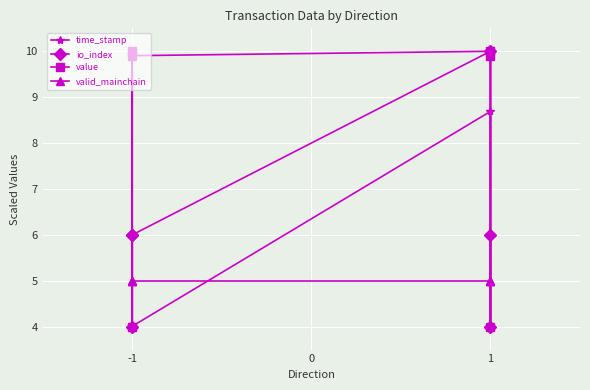

At how many categories does at least one series exceed 7?

4